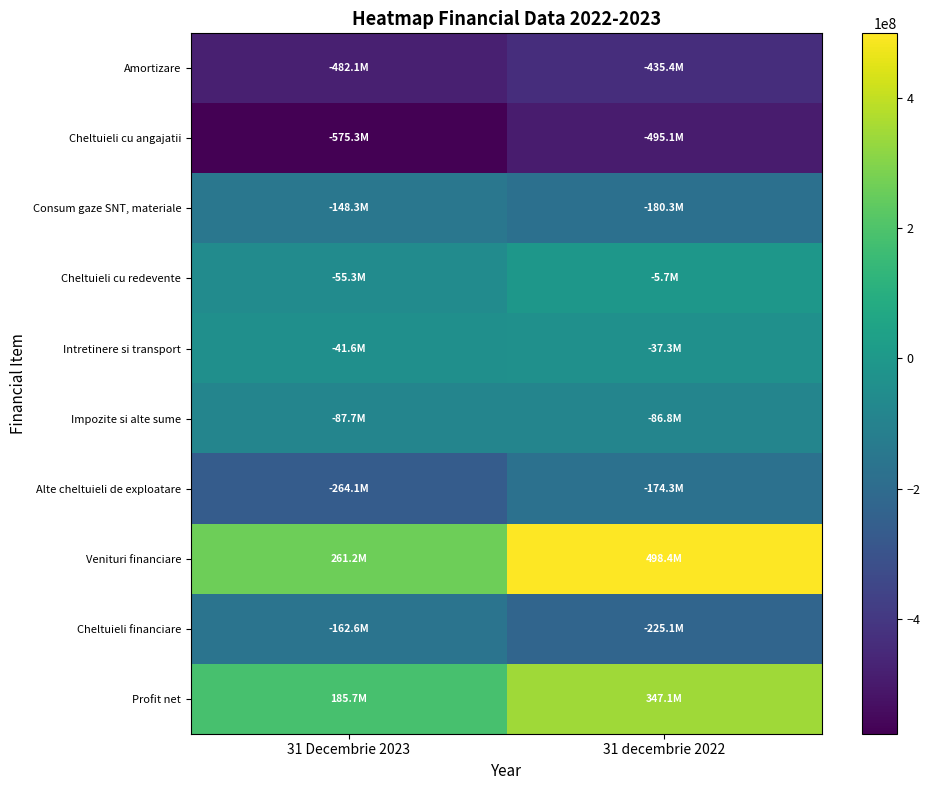

What is the maximum value shown in the chart?

498370151